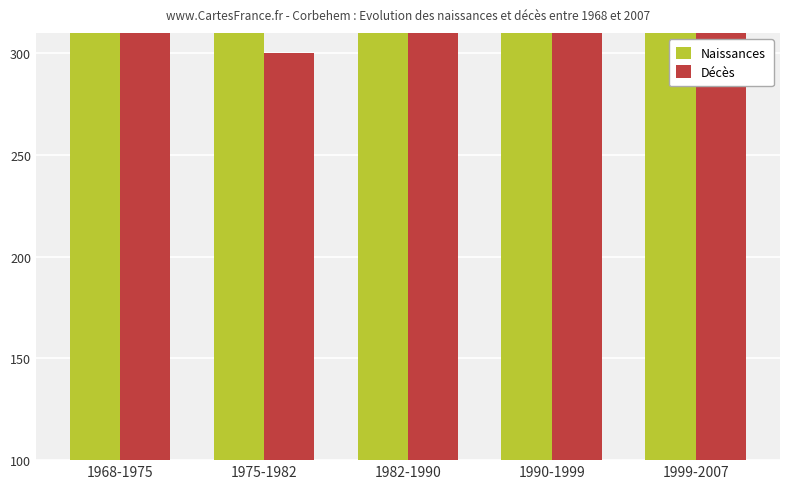

Reading left to right, what are all the values shown in this chart?

Naissances: 675	350	450	725	450
Décès: 550	300	575	600	500